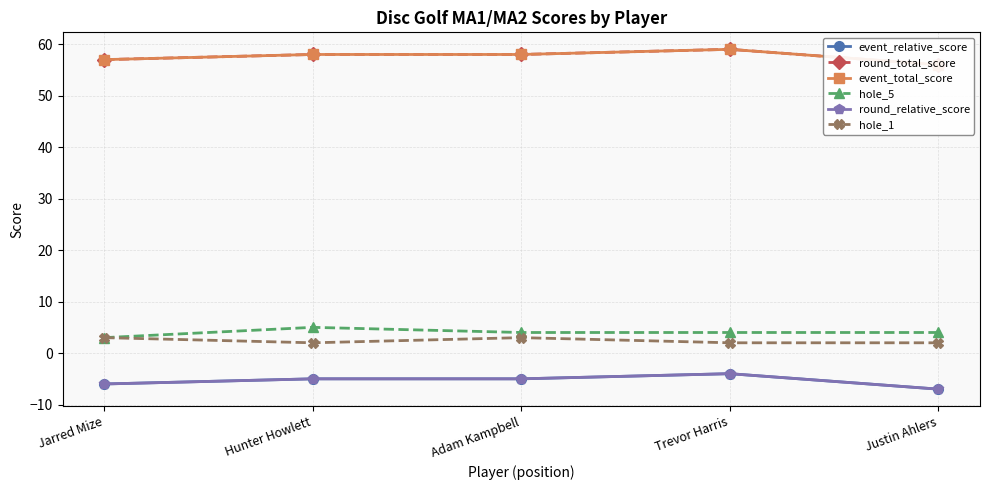

Which category has the lowest value in the round_relative_score series?

Justin Ahlers